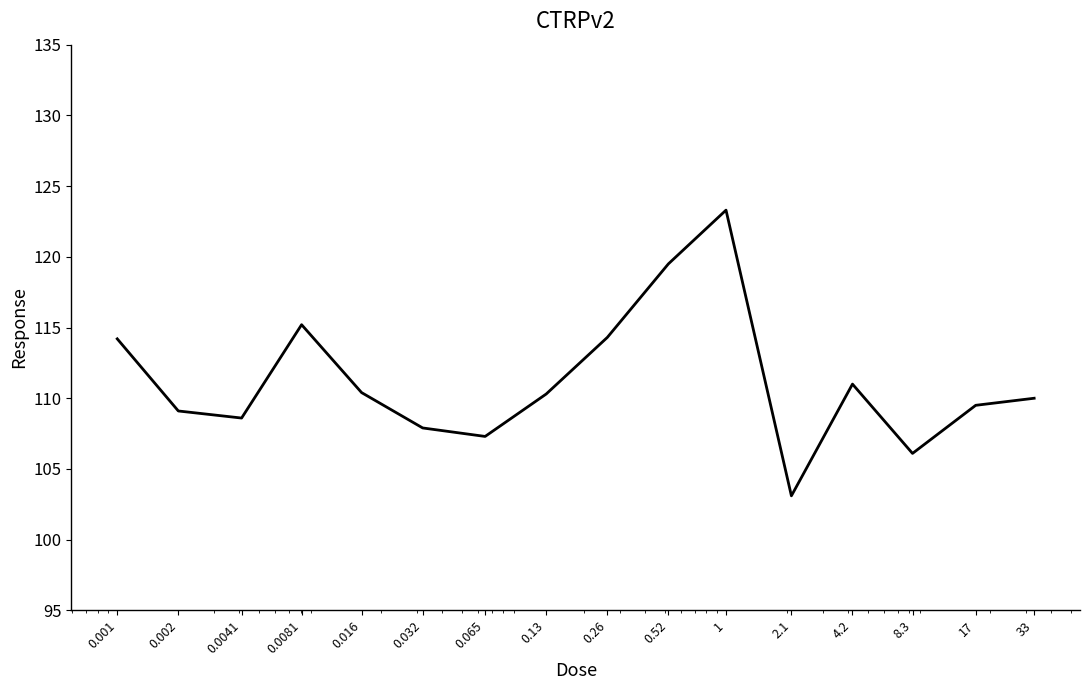

What is the maximum value shown in the chart?

123.3